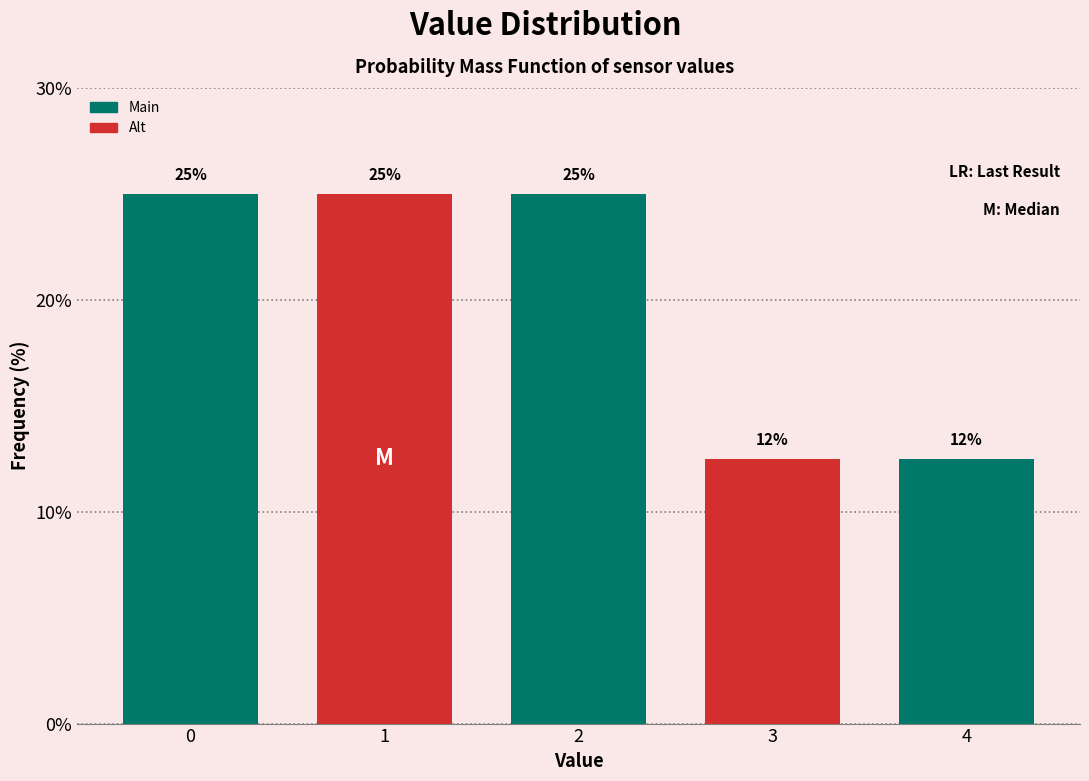

What is the smallest value displayed?

12.5